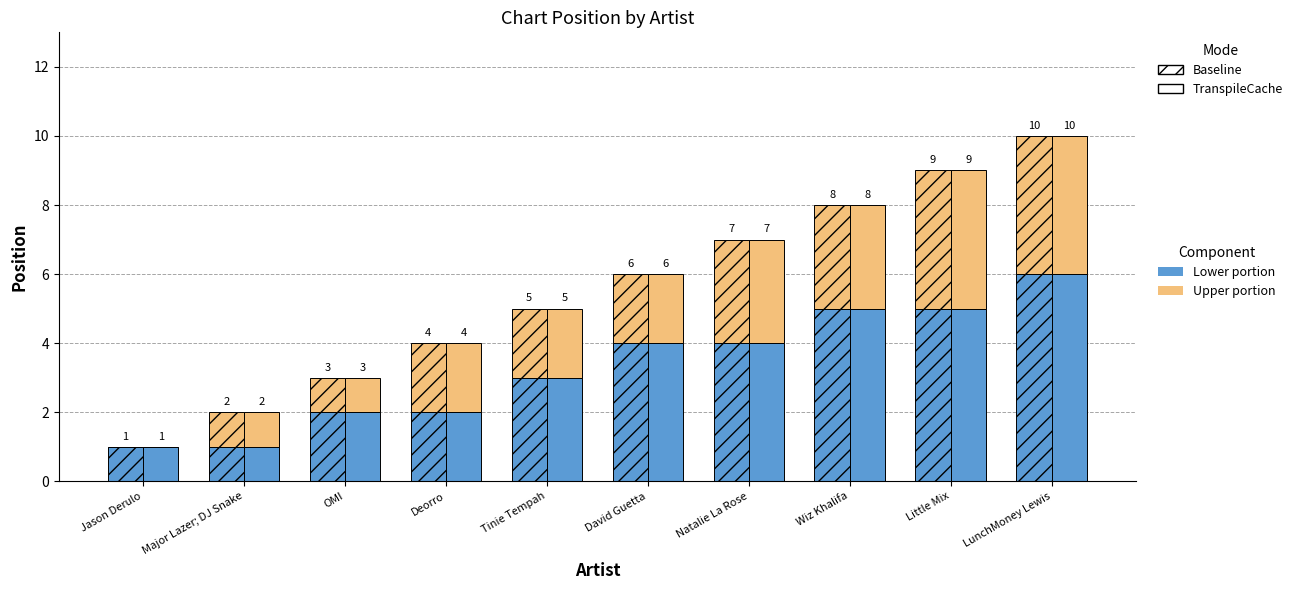

What is the sum of all Baseline values?

33